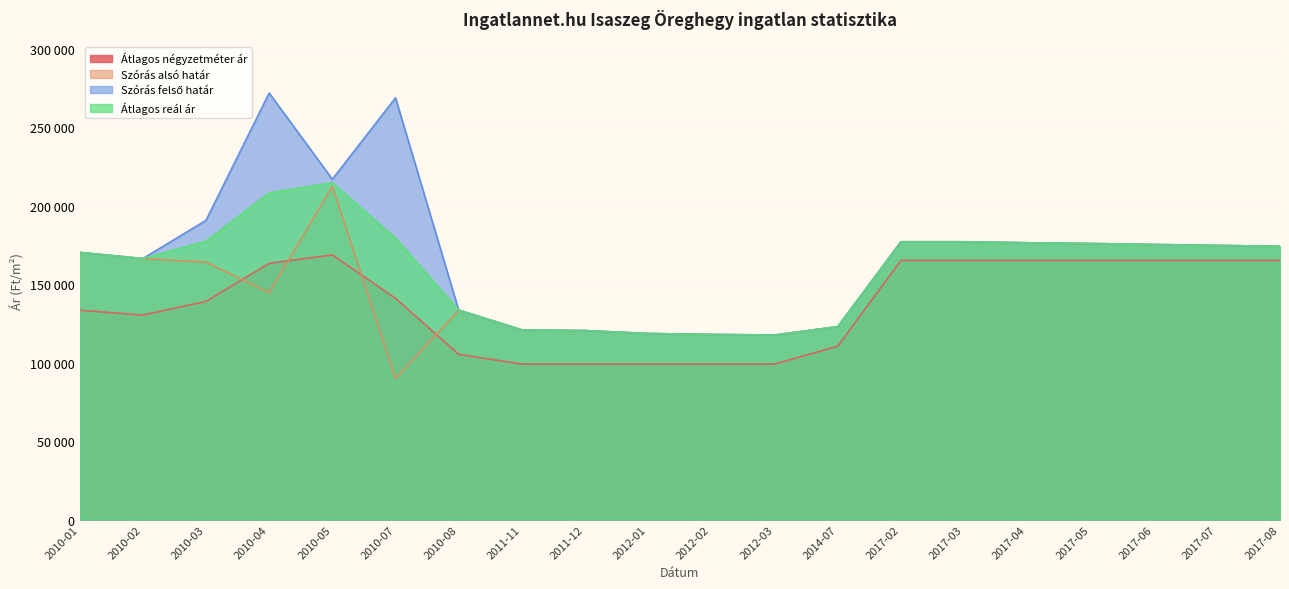

Reading left to right, list all the values displayed in this chart.

Átlagos négyzetméter ár: 2010-01=133333	2010-02=130202	2010-03=138939	2010-04=163201	2010-05=168519	2010-07=140893	2010-08=105187	2011-11=99000	2011-12=99000	2012-01=99000	2012-02=99000	2012-03=99000	2014-07=110416	2017-02=165000	2017-03=165000	2017-04=165000	2017-05=165000	2017-06=165000	2017-07=165000	2017-08=165000
Szórás alsó határ: 2010-01=170126	2010-02=166227	2010-03=163994	2010-04=144418	2010-05=212302	2010-07=89784	2010-08=133406	2011-11=120815	2011-12=120350	2012-01=118495	2012-02=117889	2012-03=117509	2014-07=122854	2017-02=176914	2017-03=176914	2017-04=176274	2017-05=175807	2017-06=175174	2017-07=174588	2017-08=174046
Szórás felső határ: 2010-01=170126	2010-02=166227	2010-03=190564	2010-04=271696	2010-05=216752	2010-07=268624	2010-08=133406	2011-11=120815	2011-12=120350	2012-01=118495	2012-02=117889	2012-03=117509	2014-07=122854	2017-02=176914	2017-03=176914	2017-04=176274	2017-05=175807	2017-06=175174	2017-07=174588	2017-08=174046
Átlagos reál ár: 2010-01=170126	2010-02=166227	2010-03=177279	2010-04=208057	2010-05=214527	2010-07=179204	2010-08=133406	2011-11=120815	2011-12=120350	2012-01=118495	2012-02=117889	2012-03=117509	2014-07=122854	2017-02=176914	2017-03=176914	2017-04=176274	2017-05=175807	2017-06=175174	2017-07=174588	2017-08=174046